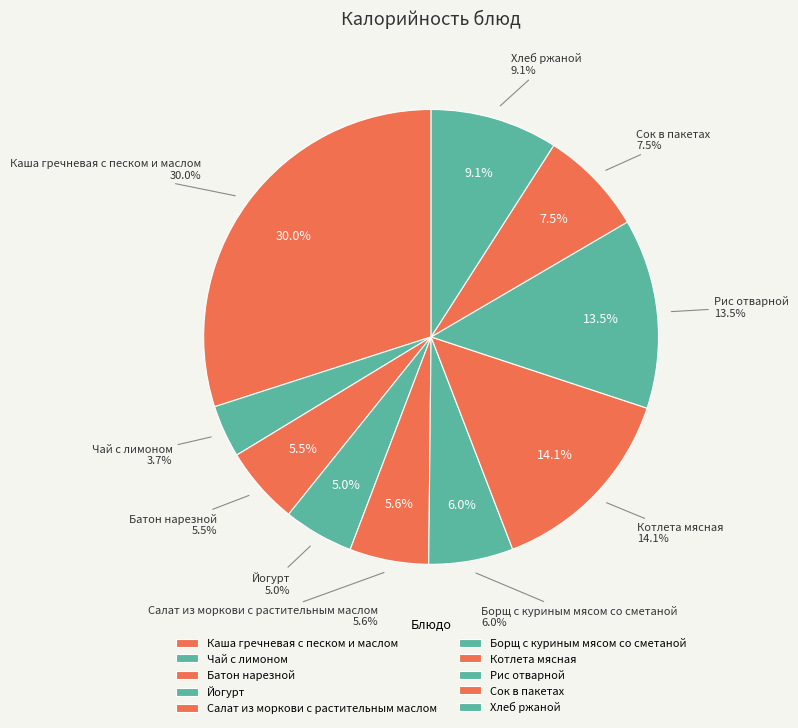

Count the number of slices in the pie.

10